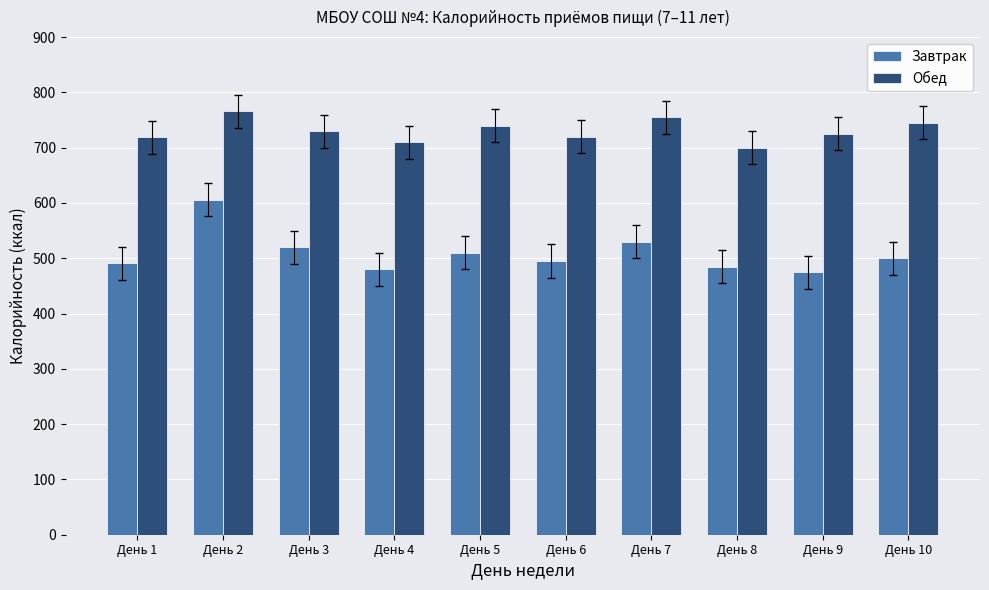

The value of Завтрак at День 1 is 490.9. True or false?

True